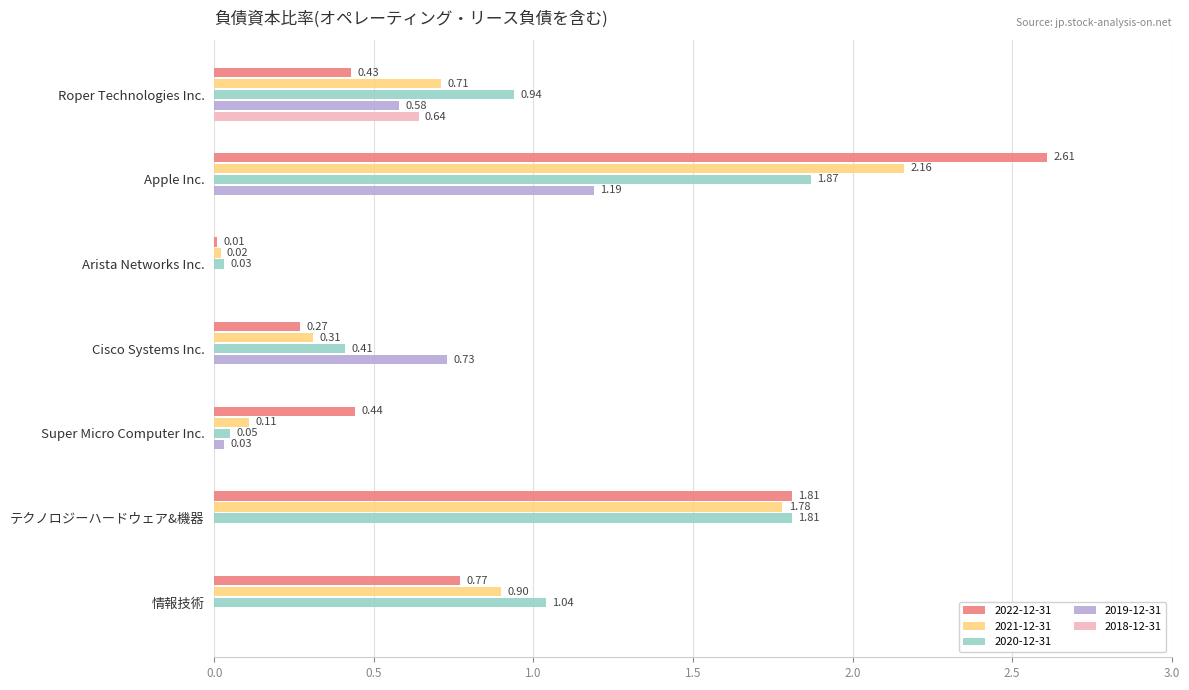

Between Super Micro Computer Inc. and 情報技術, which series saw the biggest shift?

2020-12-31